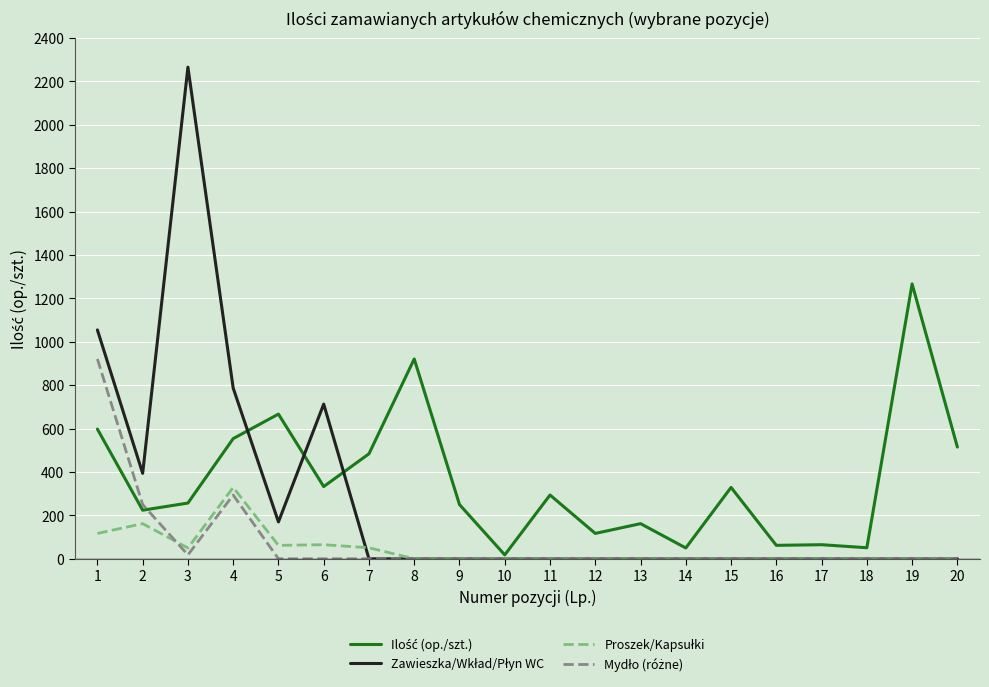

What is the greatest value displayed?

2266